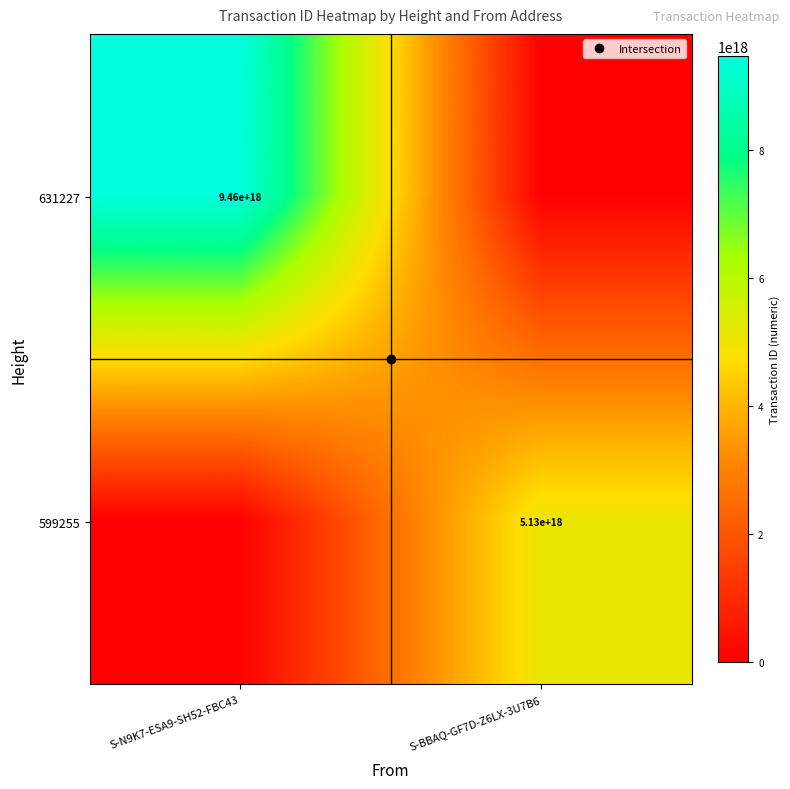

What is the difference between the maximum and minimum values in the 631227 series?

9460395696336465920